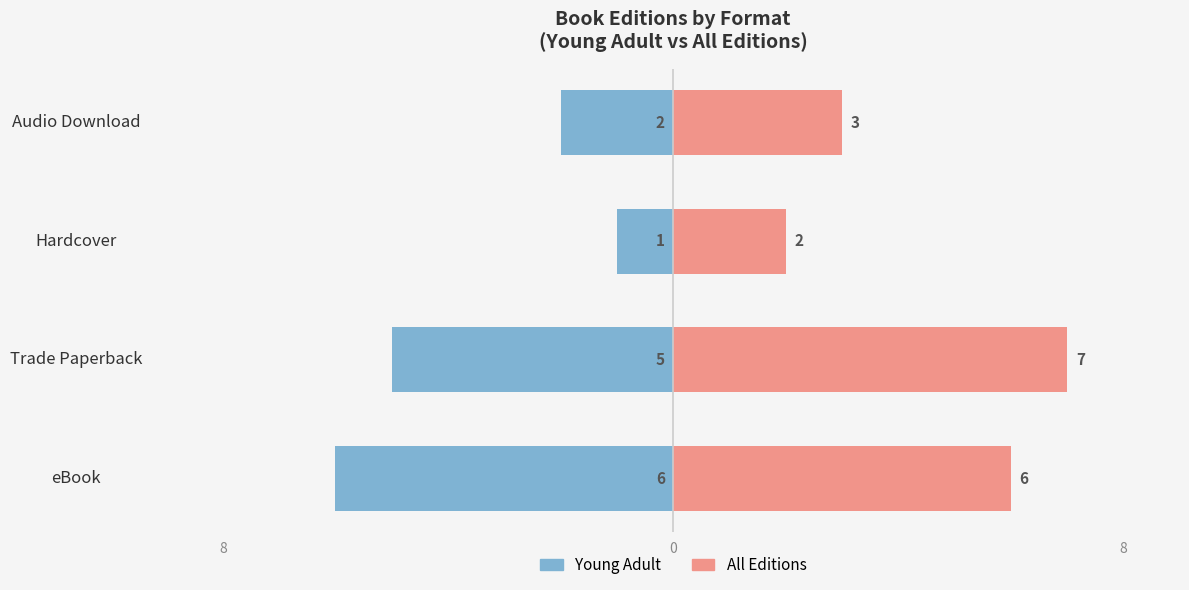

Is it true that Young Adult equals -1 at Hardcover?

False